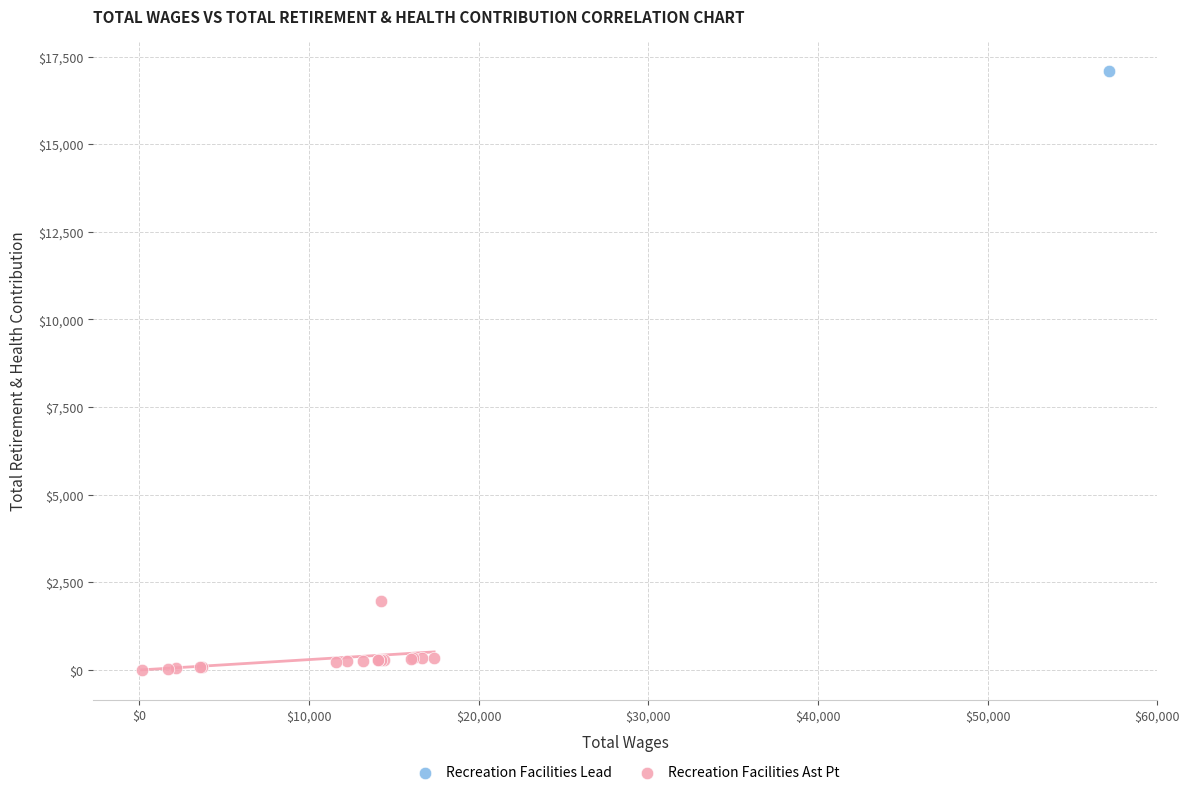

What are all the series names shown in the legend?

Recreation Facilities Lead, Recreation Facilities Ast Pt